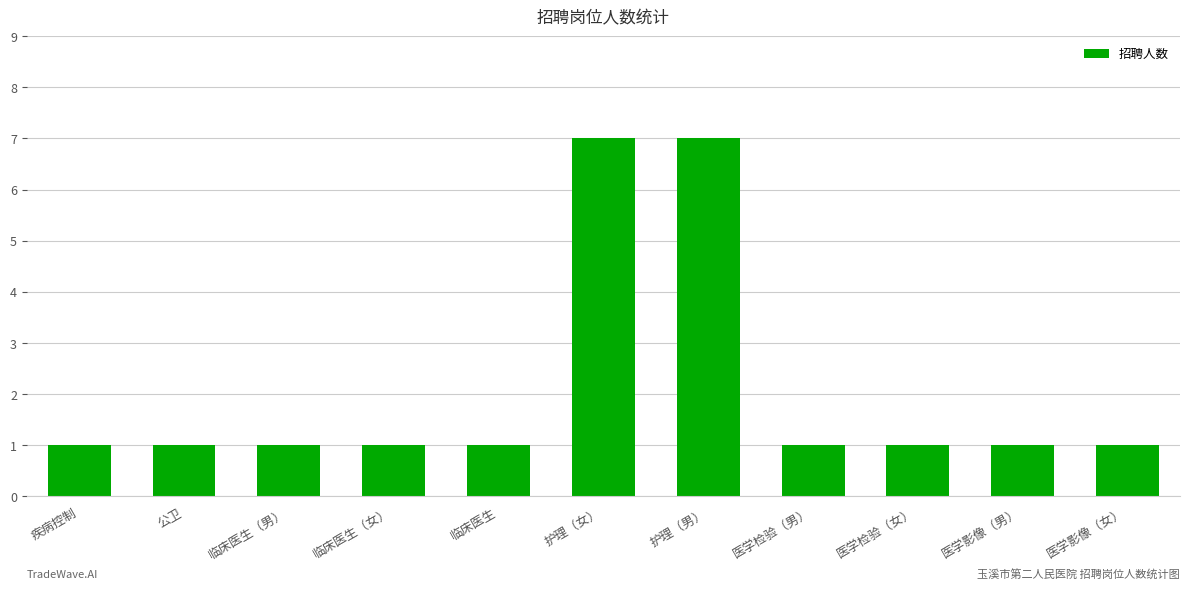

Reading right to left, what are all the values shown in this chart?

1	1	1	1	7	7	1	1	1	1	1